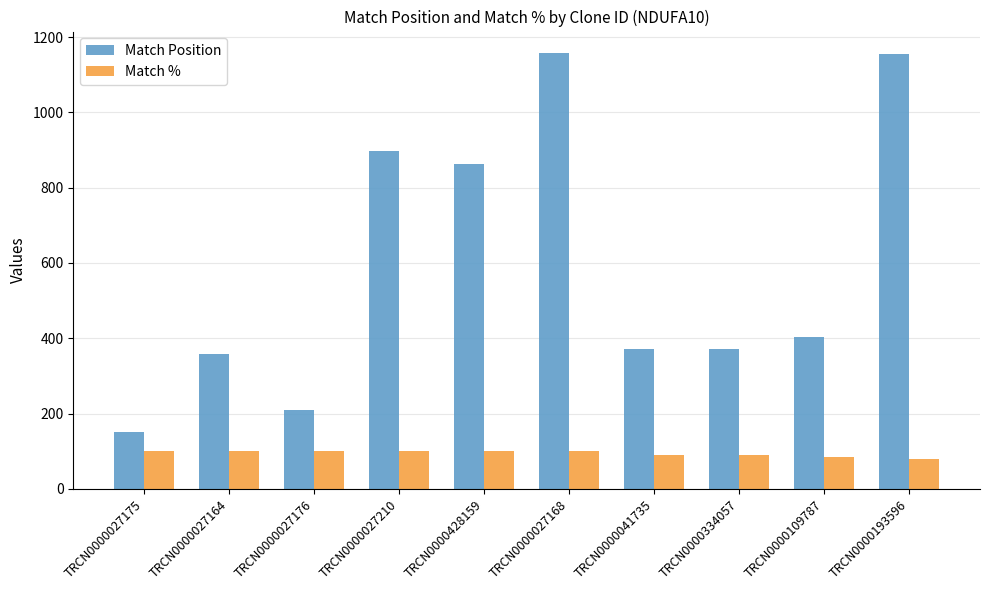

The value of Match Position at TRCN0000027168 is 1157. True or false?

True